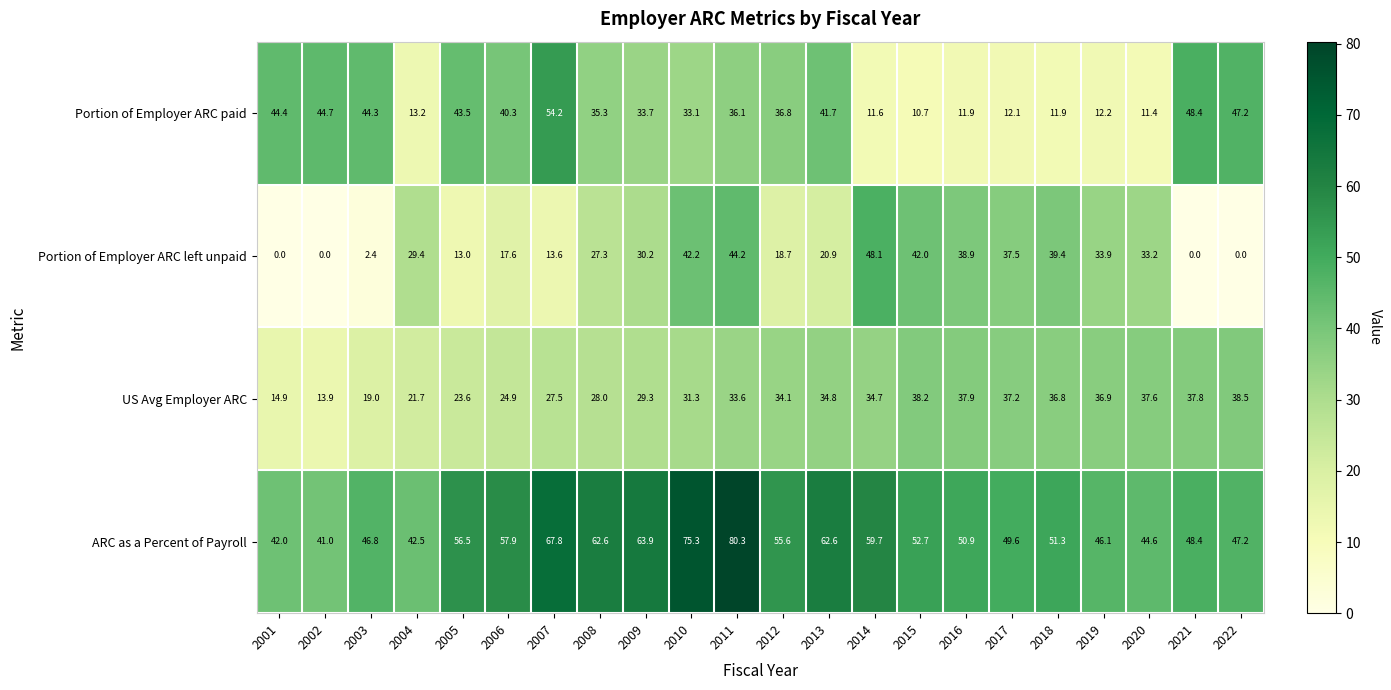

Which series changed the most between 2004 and 2011?

ARC as a Percent of Payroll